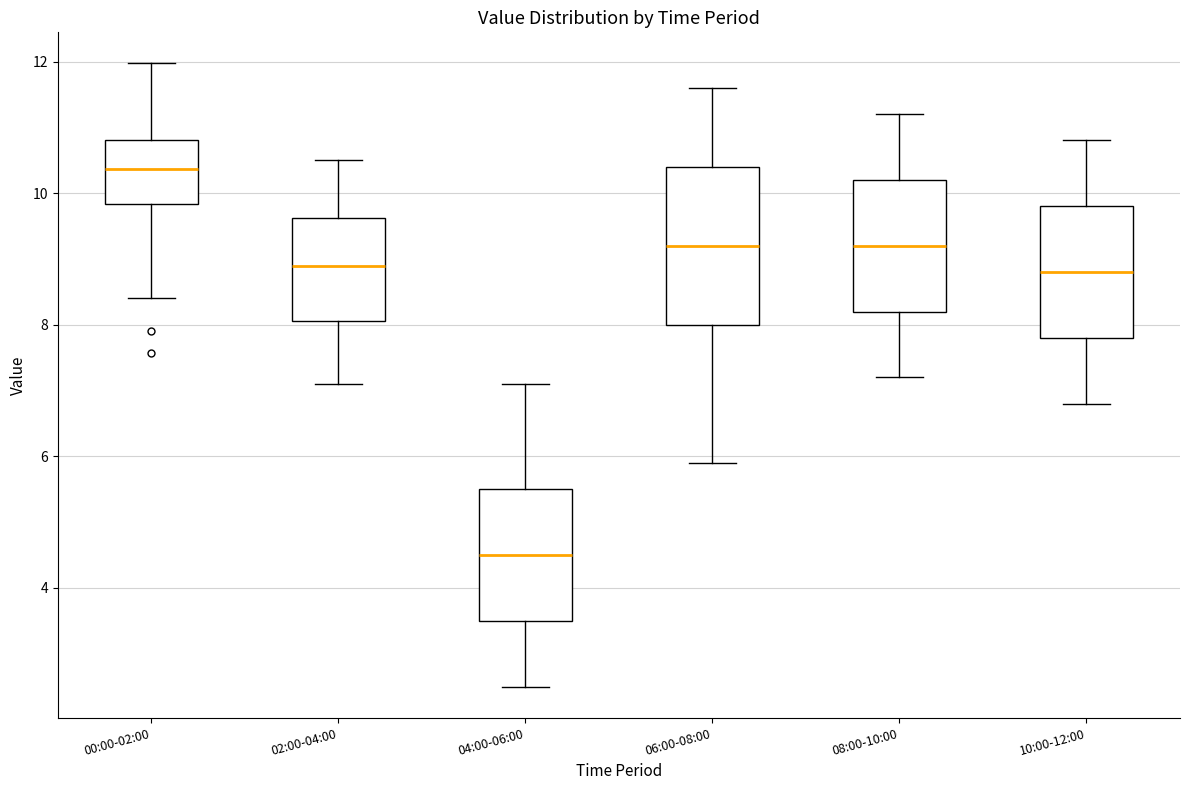

Which box is the tallest, from its lower edge to its upper edge?

06:00-08:00